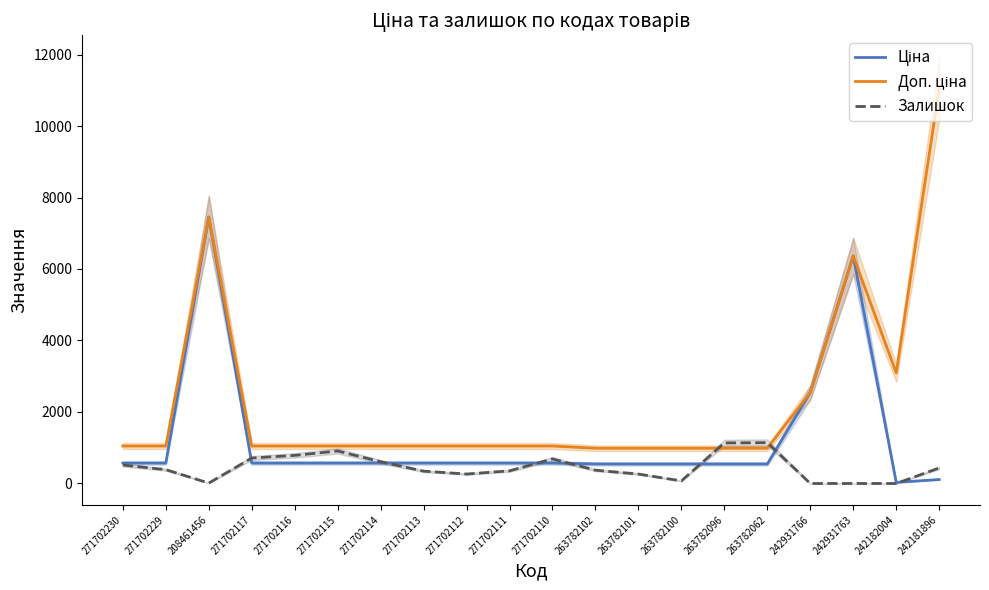

Between which two adjacent categories do Залишок and Ціна first intersect?

208461456 and 271702117